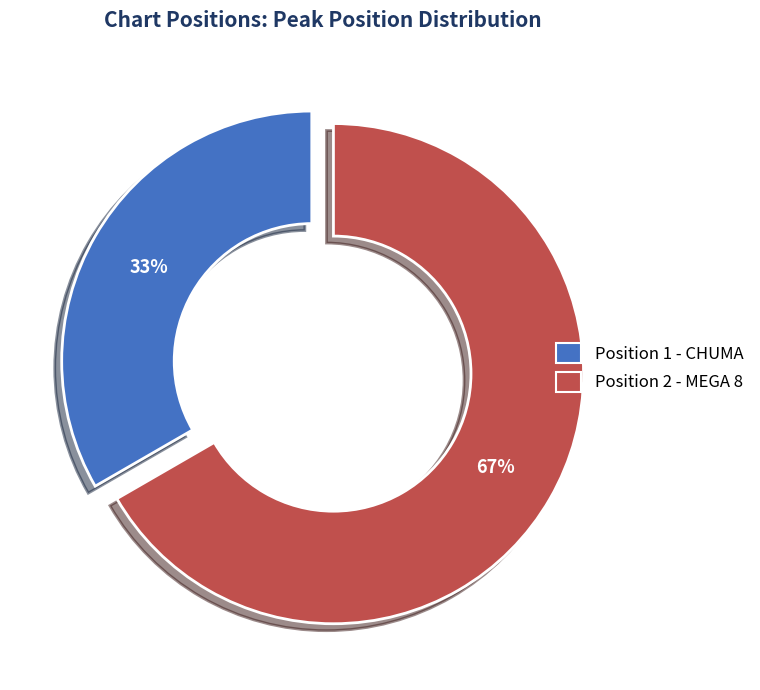

To the nearest percent, what is the average slice percentage?

50%